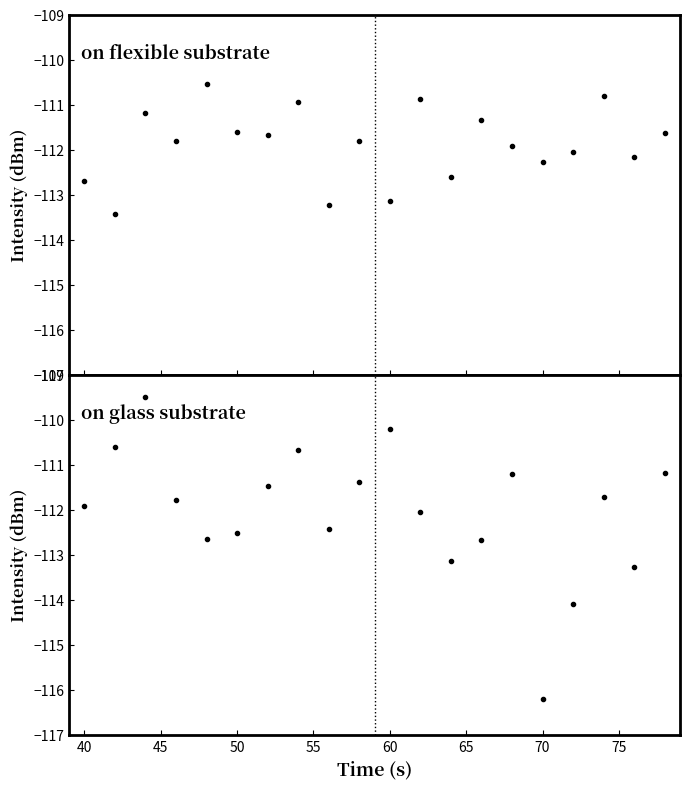

Is the value of intensity (segment 2) at 60 greater than the value of intensity (segment 1) at 40?

Yes